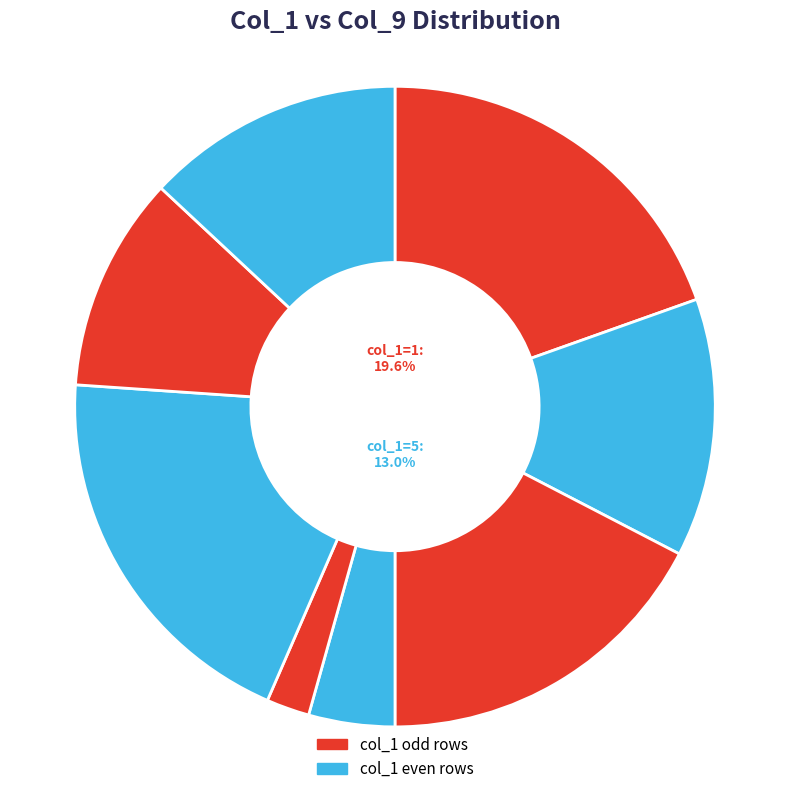

Do 7 and 1 together represent more than half of the pie?

No